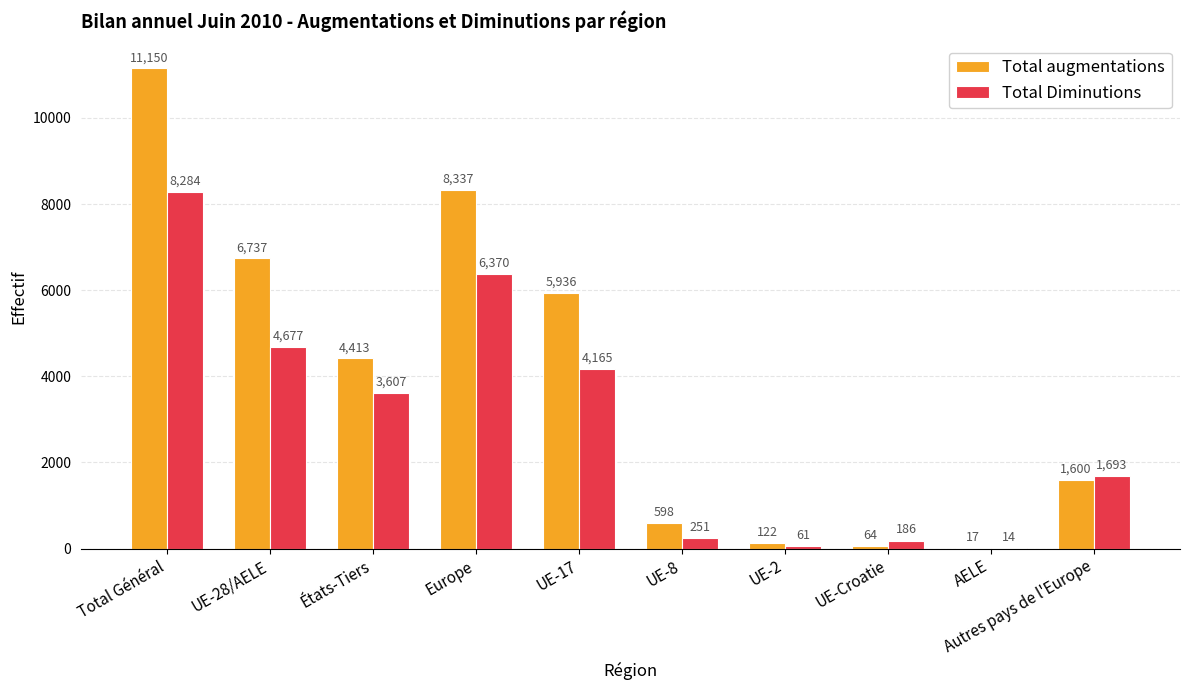

True or false: Total Diminutions has a value of 4165 at UE-17.

True